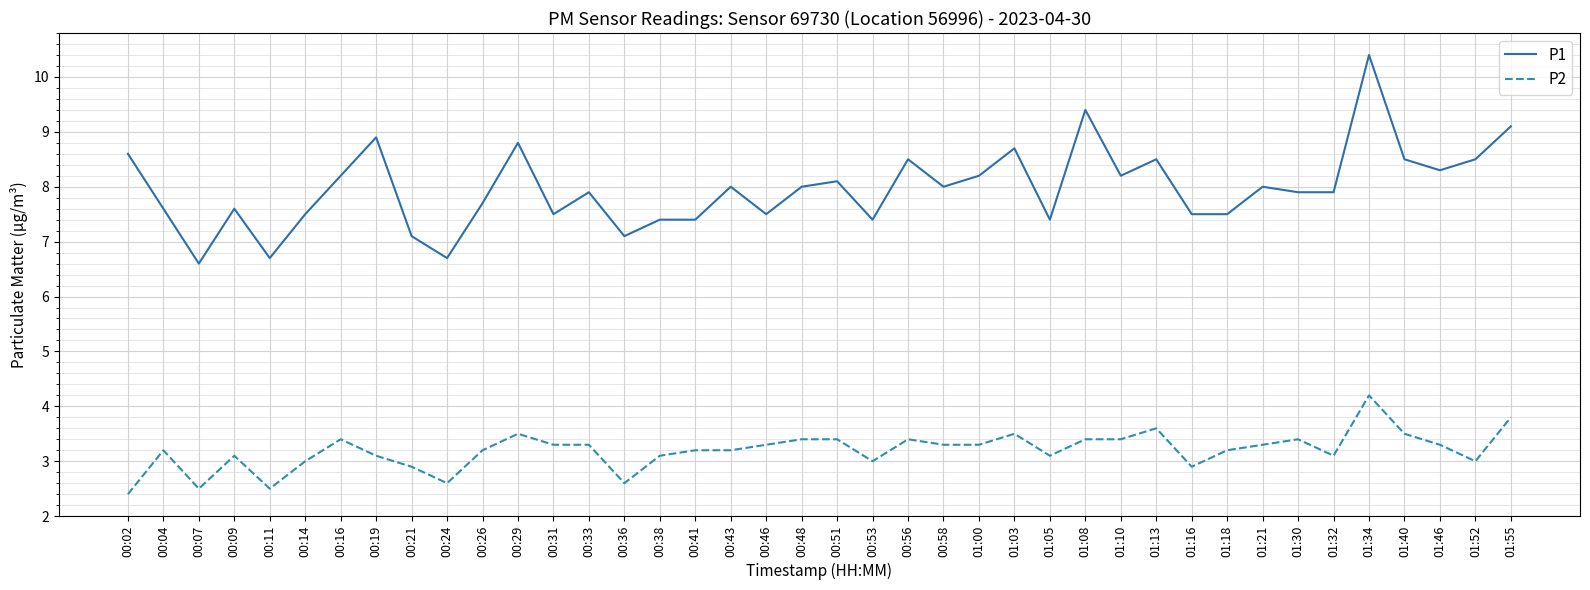

What position from the left is 01:30?

34